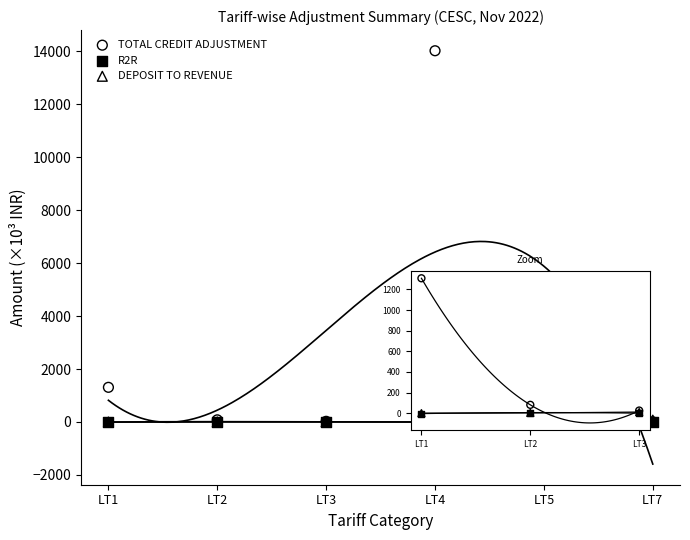

Which series has the largest Y range (max minus min)?

TOTAL CREDIT ADJUSTMENT